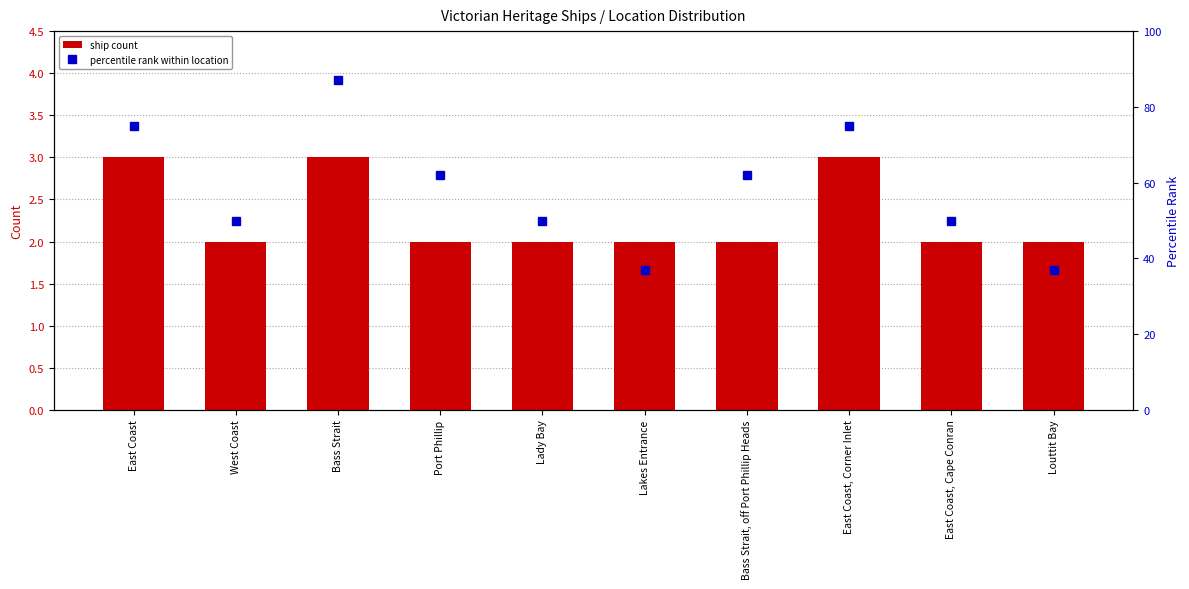

What is the approximate value of percentile rank within location at Bass Strait?

87